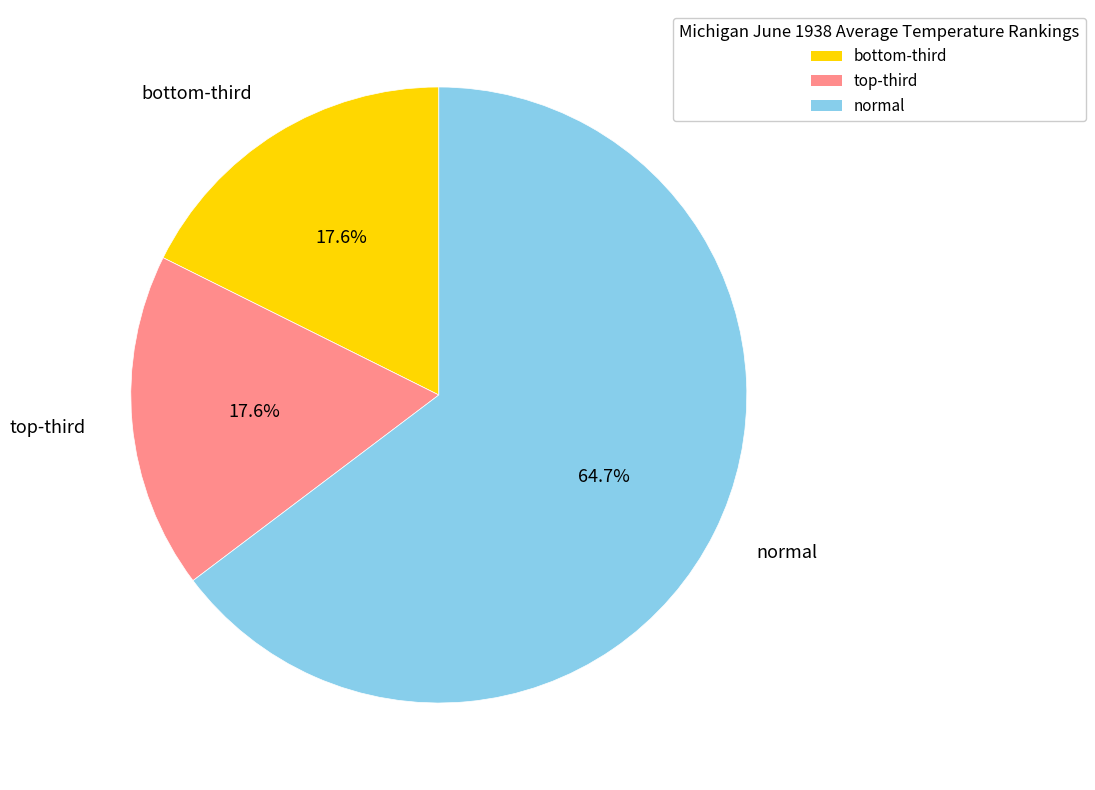

What is the largest slice in the pie chart?

normal